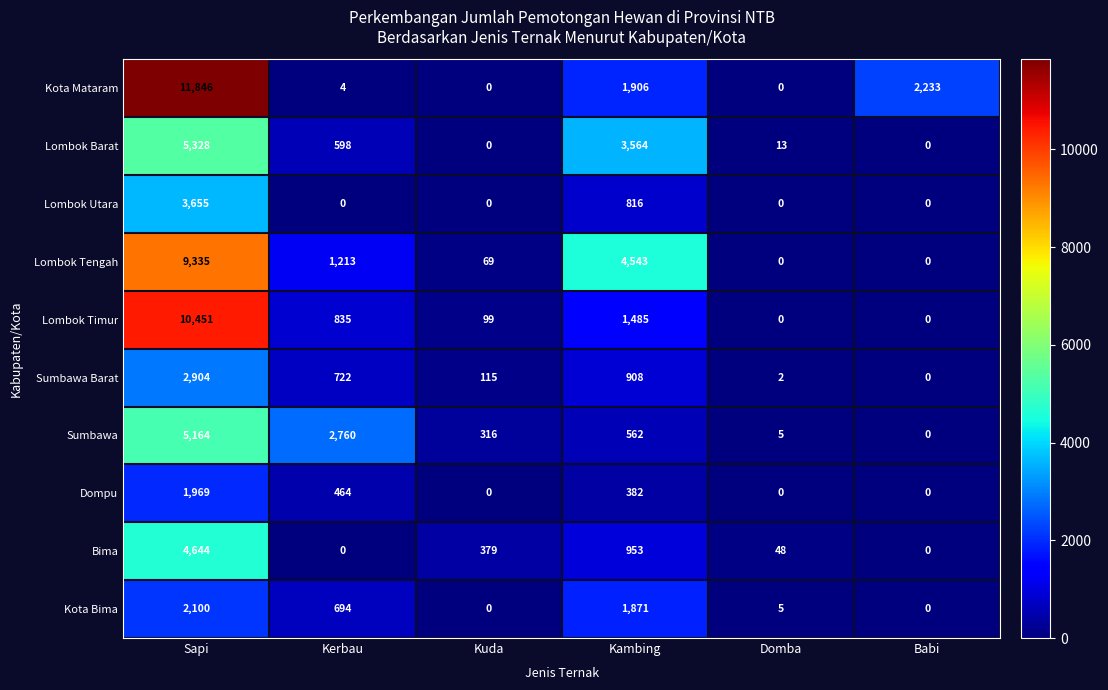

What is the sum of all Lombok Barat values?

9503